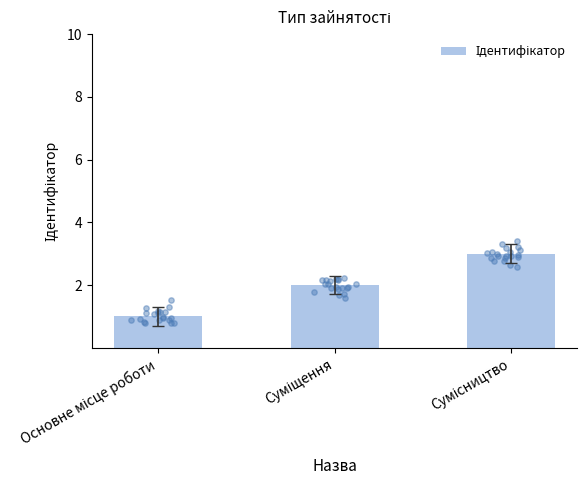

What is the change in value from Суміщення to Сумісництво?

+1